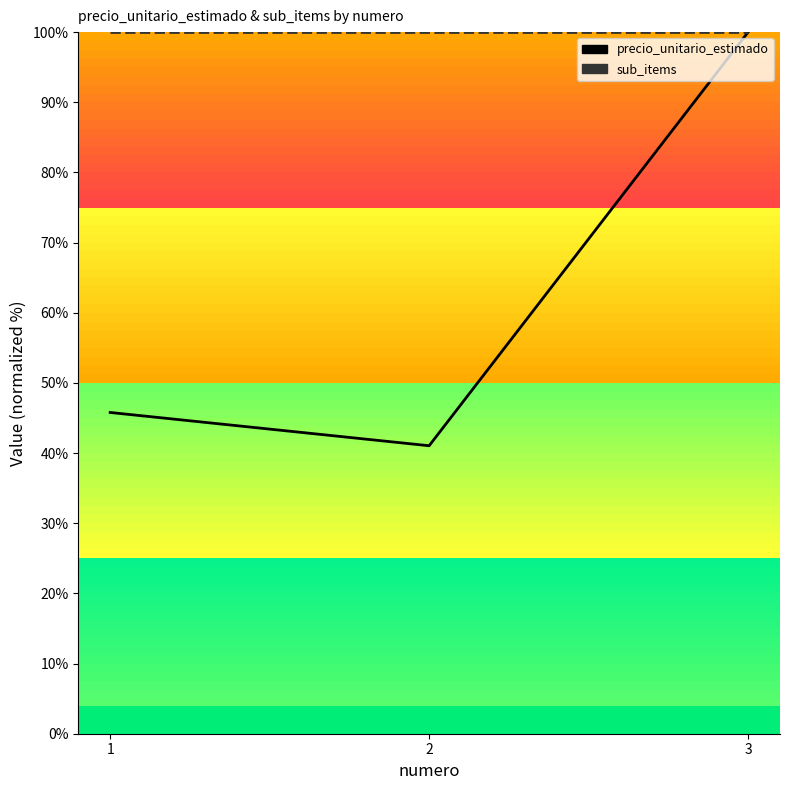

Which category has the lowest value in the precio_unitario_estimado series?

2